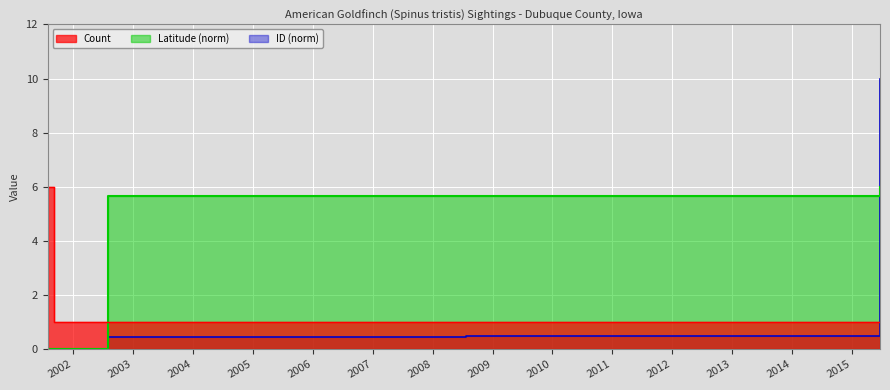

What is the sum of all Latitude values?

23.0